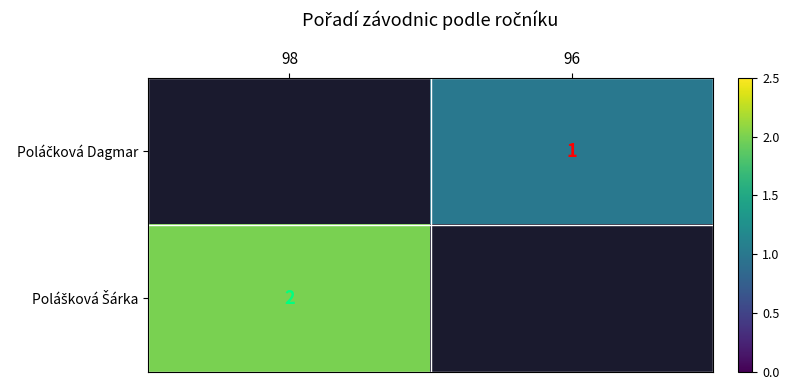

Which series has the widest spread of values?

Polášková Šárka